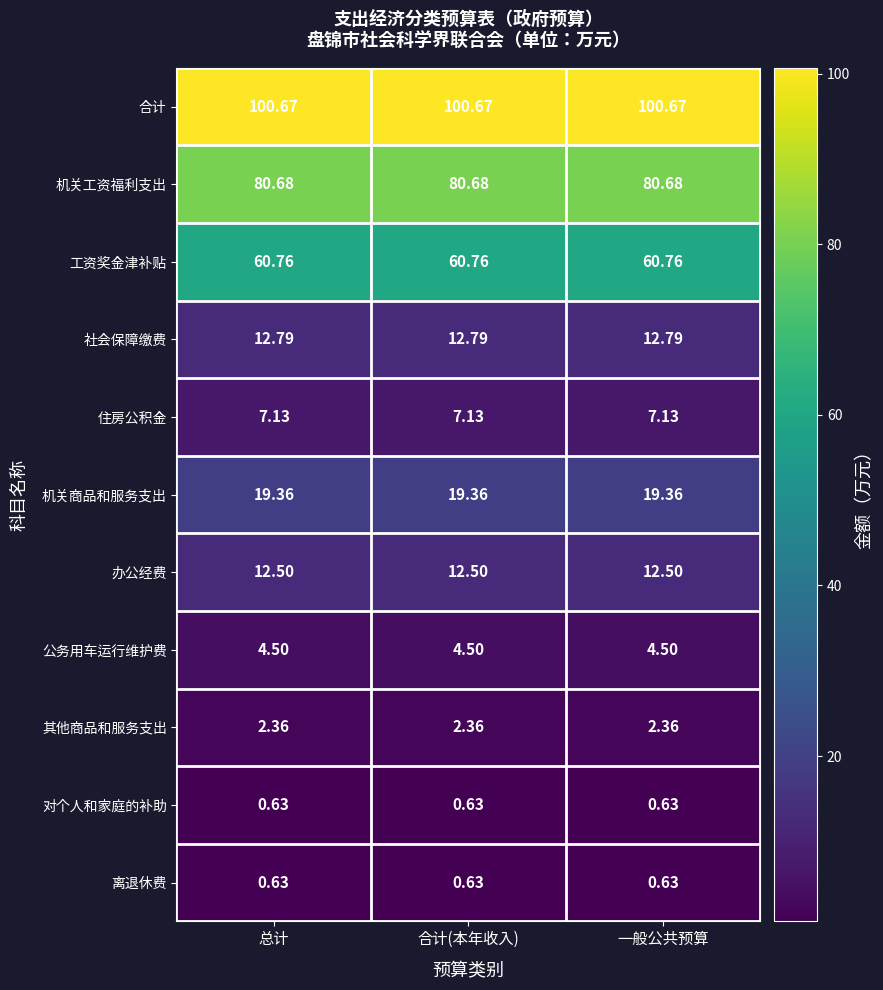

Which series has the largest total across all categories?

合计